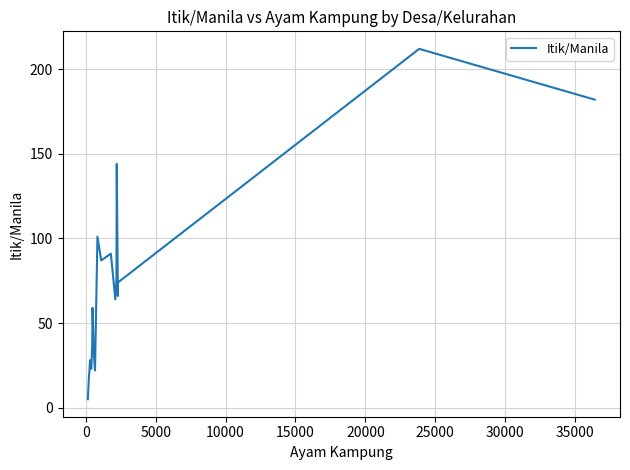

What is the minimum value shown in the chart?

5